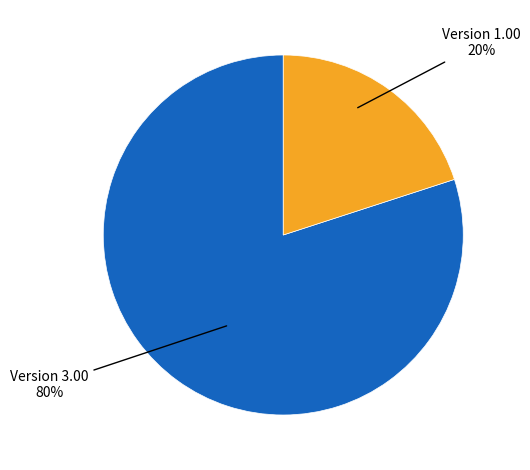

Is there a majority slice in this chart?

Yes